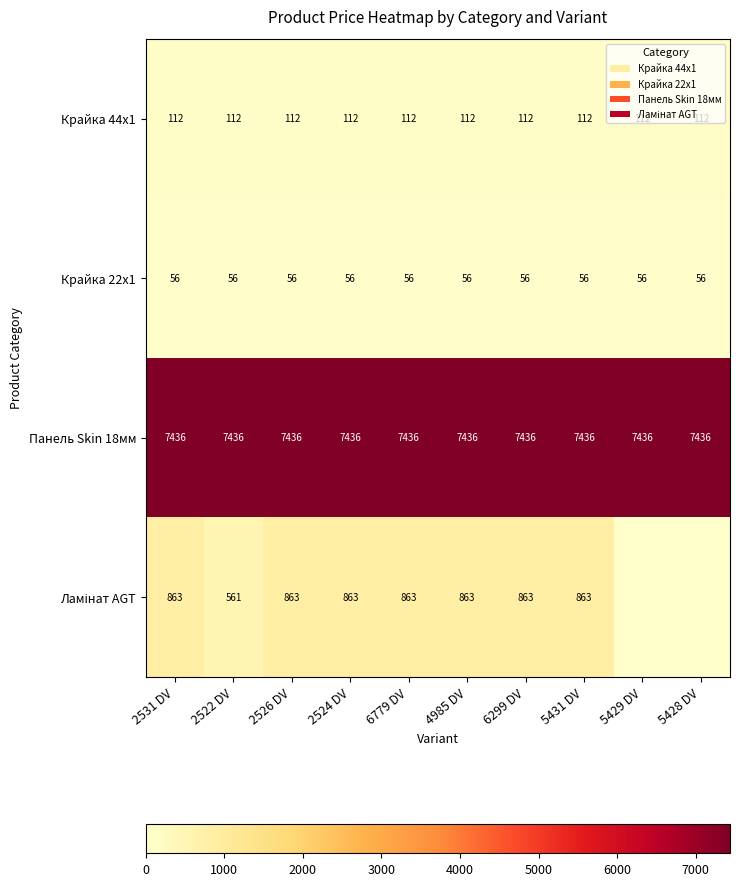

Rank the categories by Крайка 22x1 value from lowest to highest.

2531 DV, 2522 DV, 2526 DV, 2524 DV, 6779 DV, 4985 DV, 6299 DV, 5431 DV, 5429 DV, 5428 DV